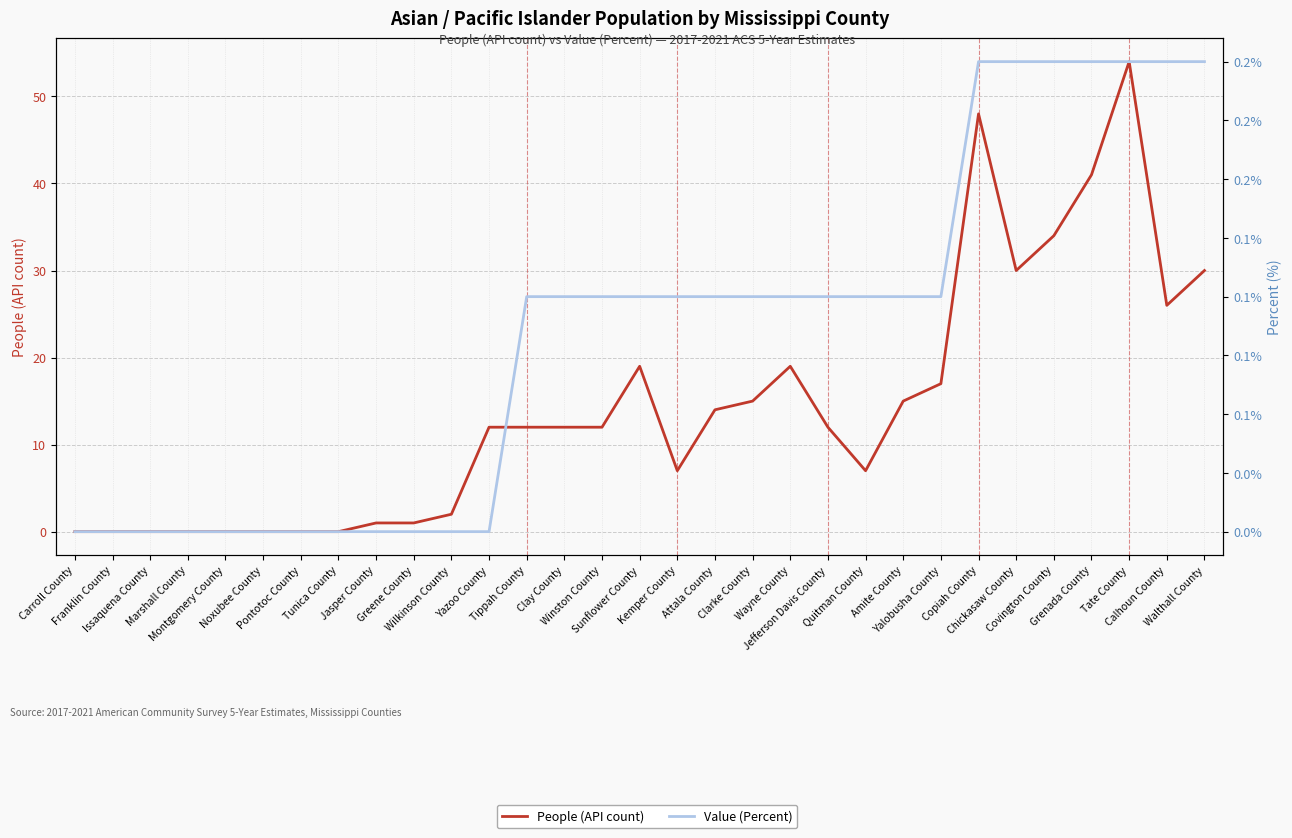

How many data points in Value (Percent) are above 0?

19